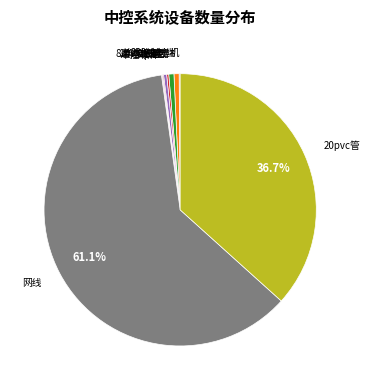

Is there a majority slice in this chart?

Yes